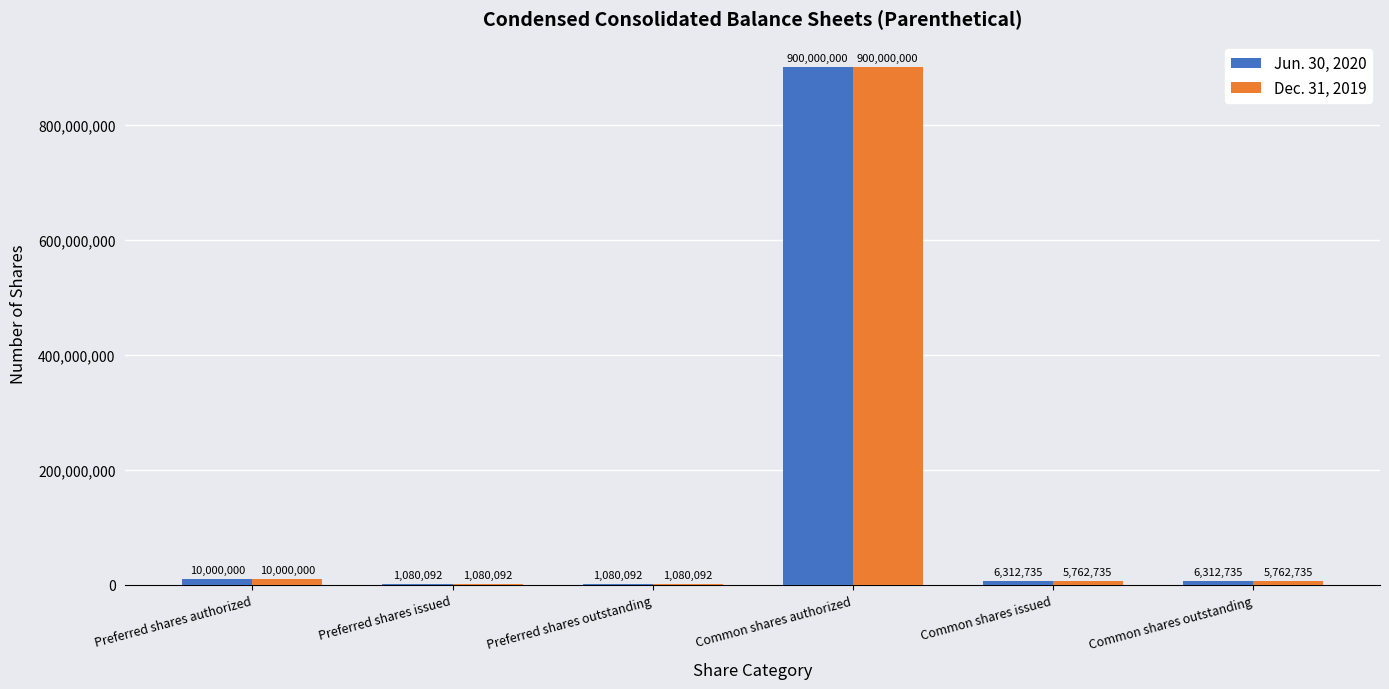

What is the total value across all series at Common shares outstanding?

12075470